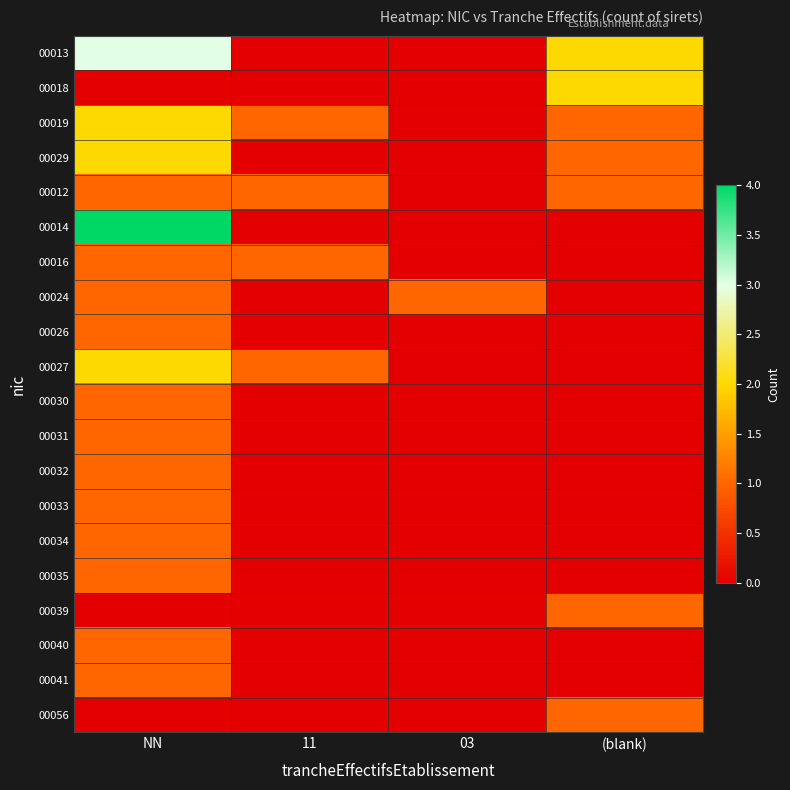

How many series are shown in this chart?

20